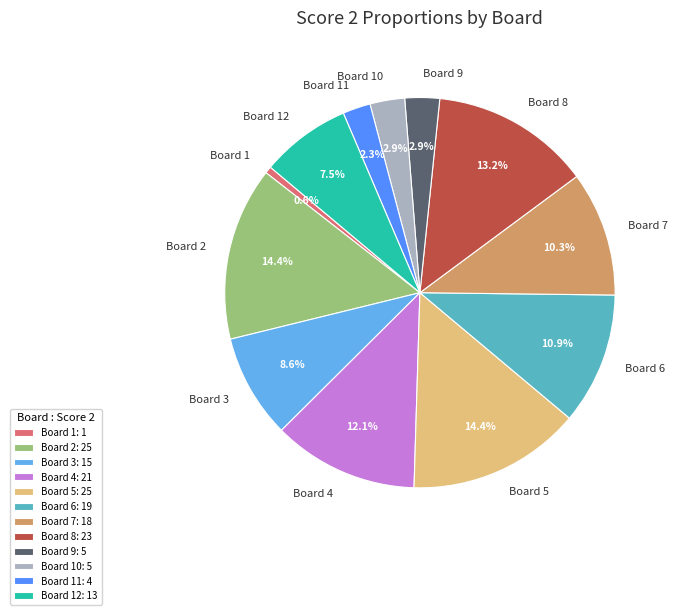

Does Board 3 represent more than half of the total?

No